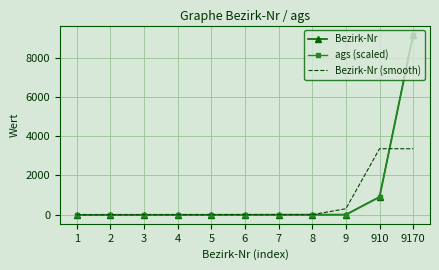

Where do Bezirk-Nr and Bezirk-Nr (smooth) first cross each other?

910 and 9170